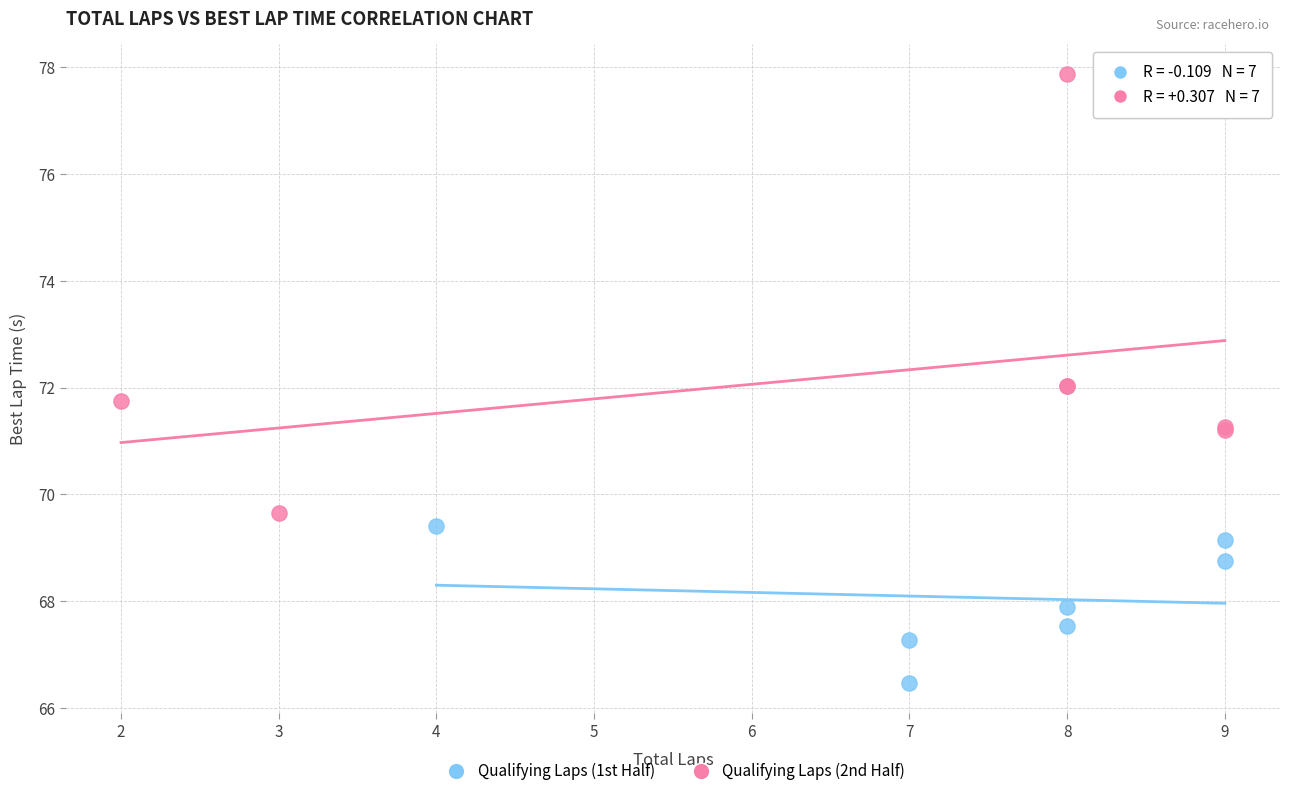

What are all the series names shown in the legend?

Qualifying Laps (1st Half), Qualifying Laps (2nd Half)